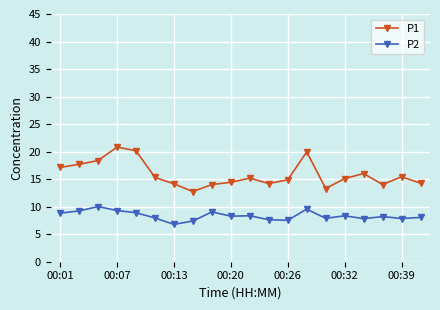

True or false: P2 and P1 intersect in this chart.

False